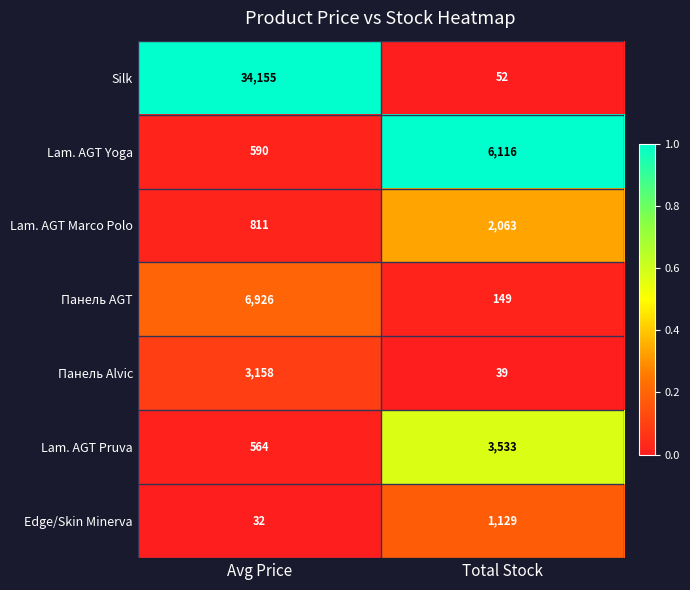

Which series changed the most between Avg Price and Total Stock?

Silk